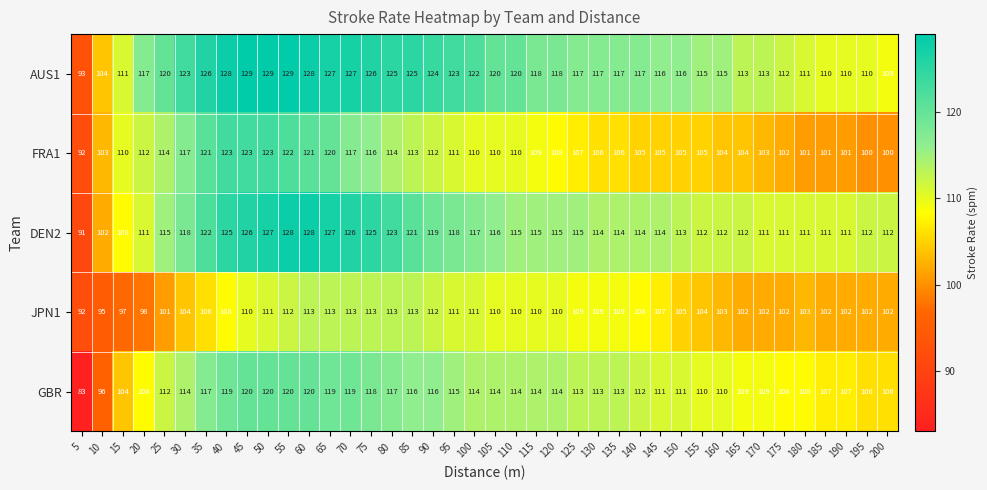

At which label does AUS1 reach its minimum?

5